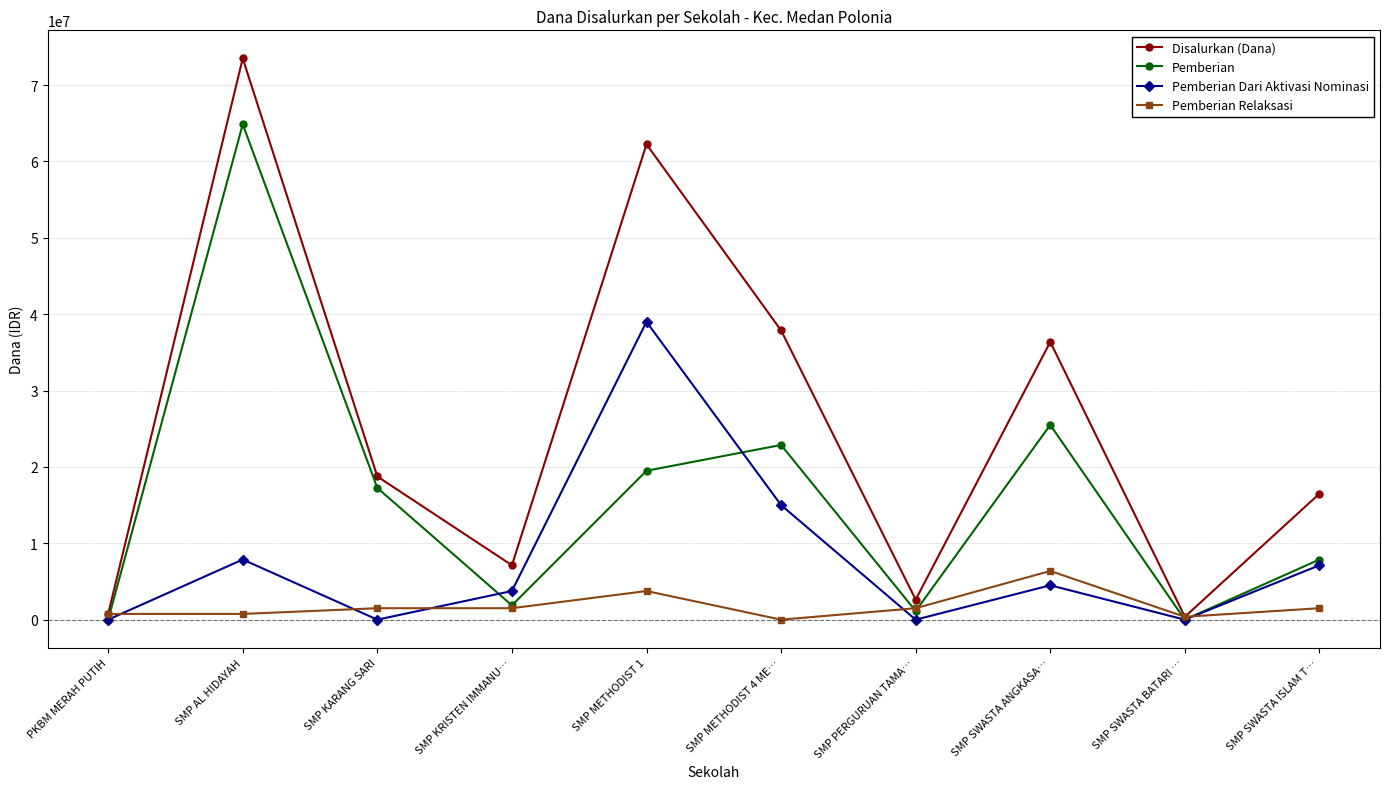

Where is the first local minimum for Pemberian Dari Aktivasi Nominasi?

SMP KARANG SARI